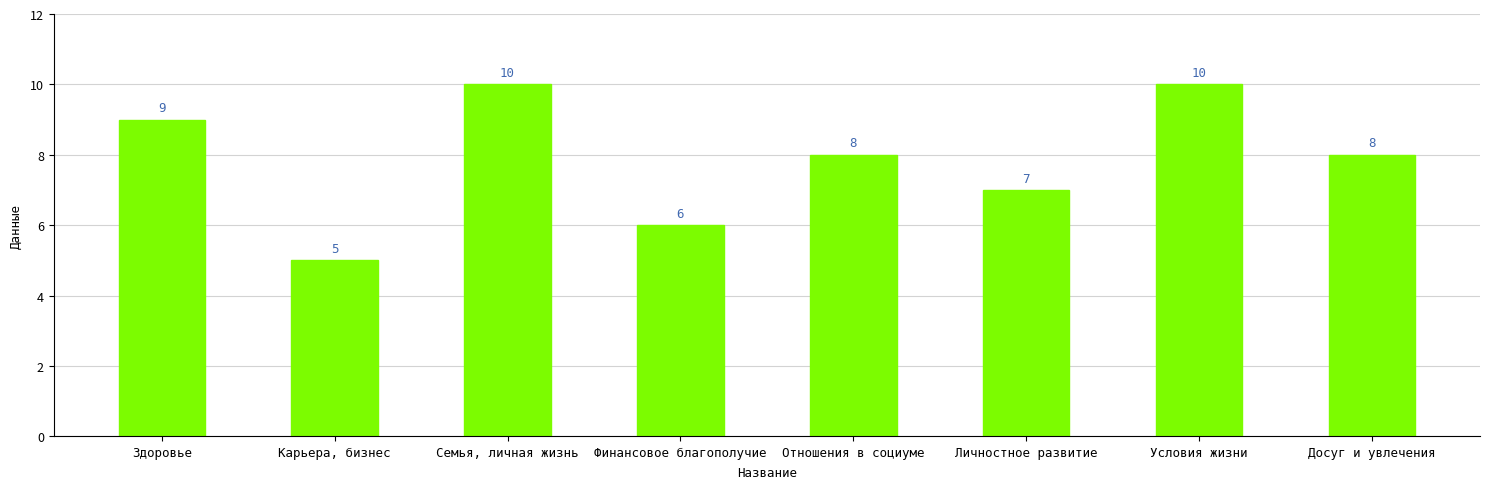

What is the label of the 8th bar from the right?

Здоровье